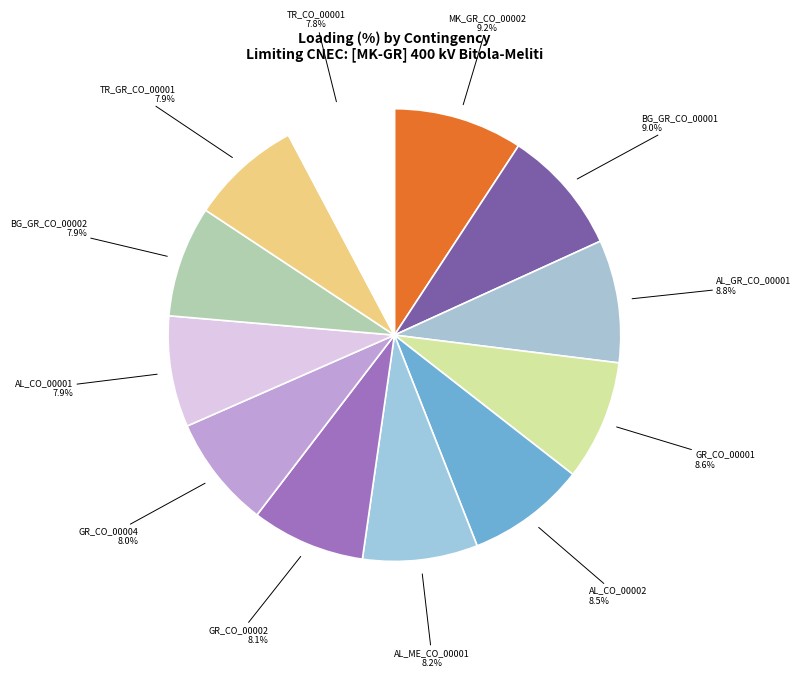

Count the number of slices in the pie.

12